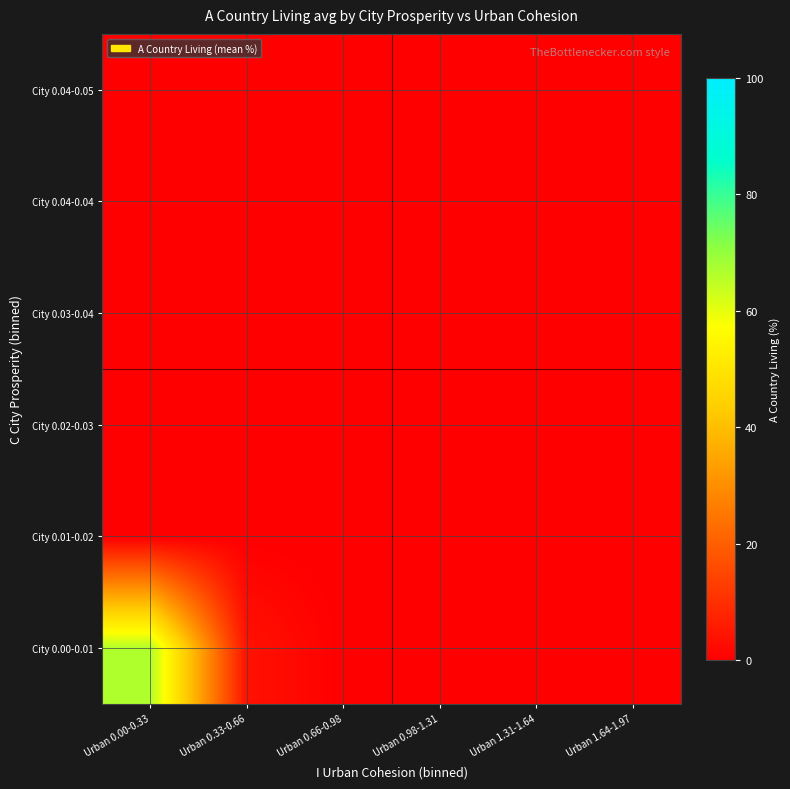

Which category has the lowest value across all series?

Urban 0.66-0.98